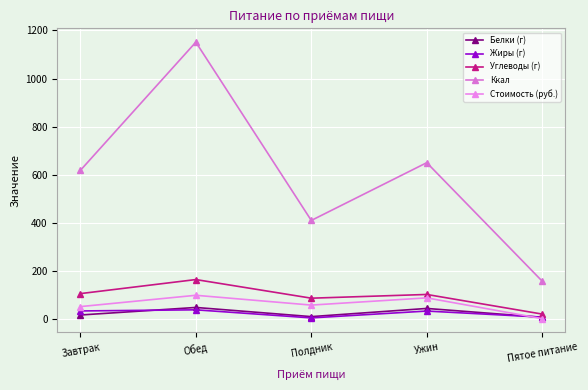

Is it true that Ккал equals 156.0 at Пятое питание?

True